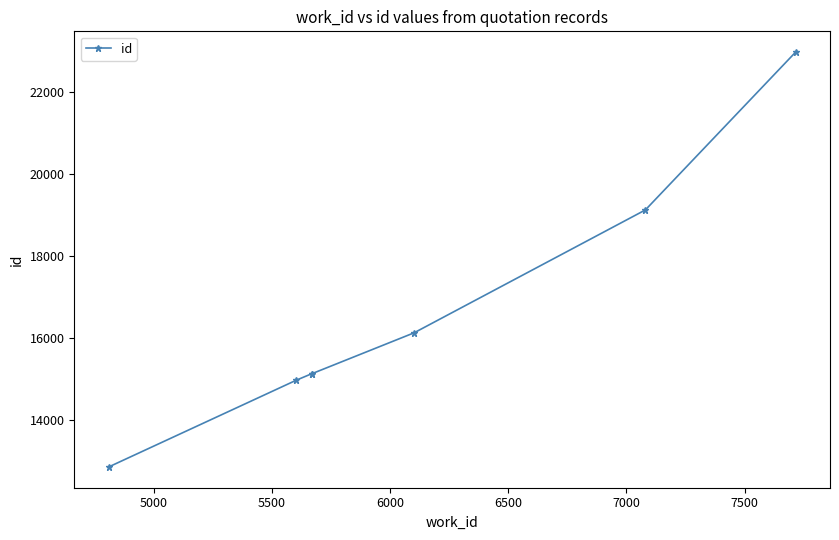

What is the value of the 5th point from the left?

16131